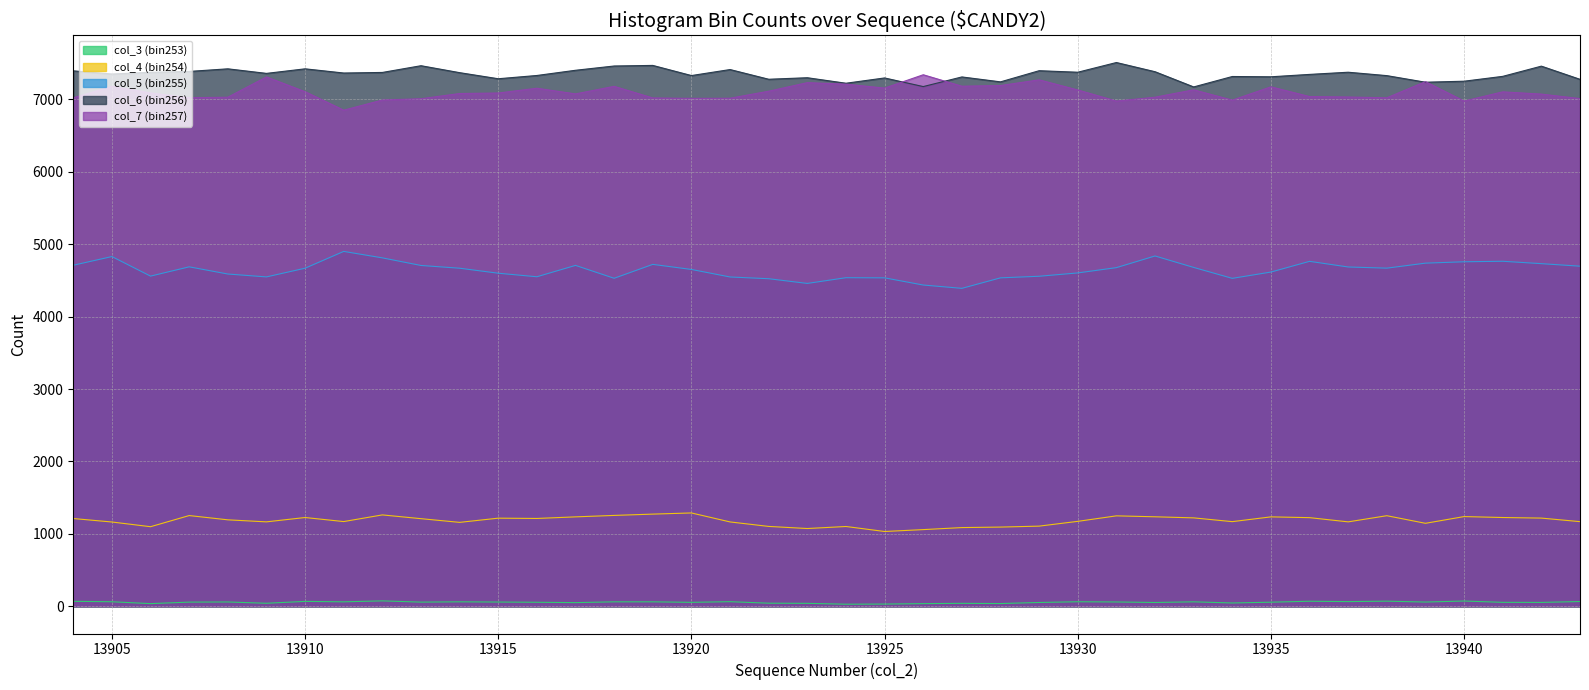

True or false: col_5 (bin255) and col_7 (bin257) intersect in this chart.

False